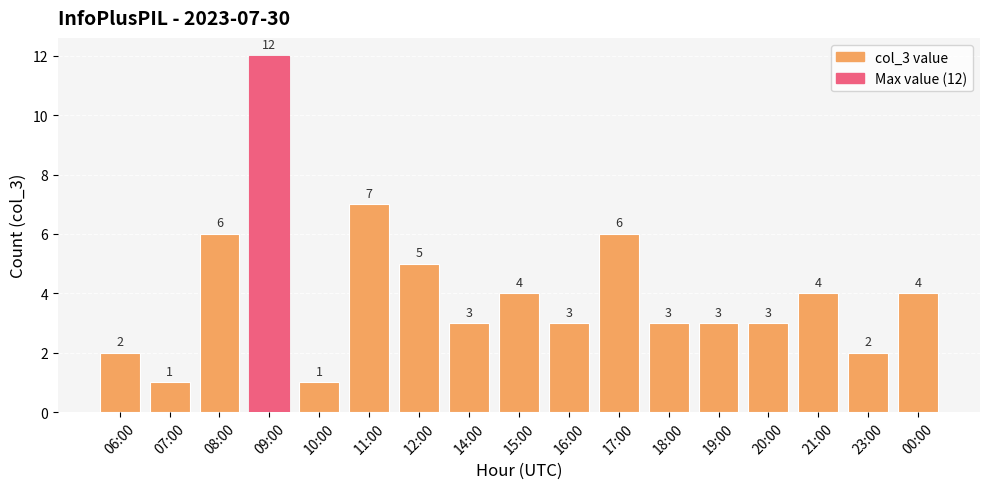

Reading left to right, transcribe all the data shown in this chart.

06:00=2	07:00=1	08:00=6	09:00=12	10:00=1	11:00=7	12:00=5	14:00=3	15:00=4	16:00=3	17:00=6	18:00=3	19:00=3	20:00=3	21:00=4	23:00=2	00:00=4